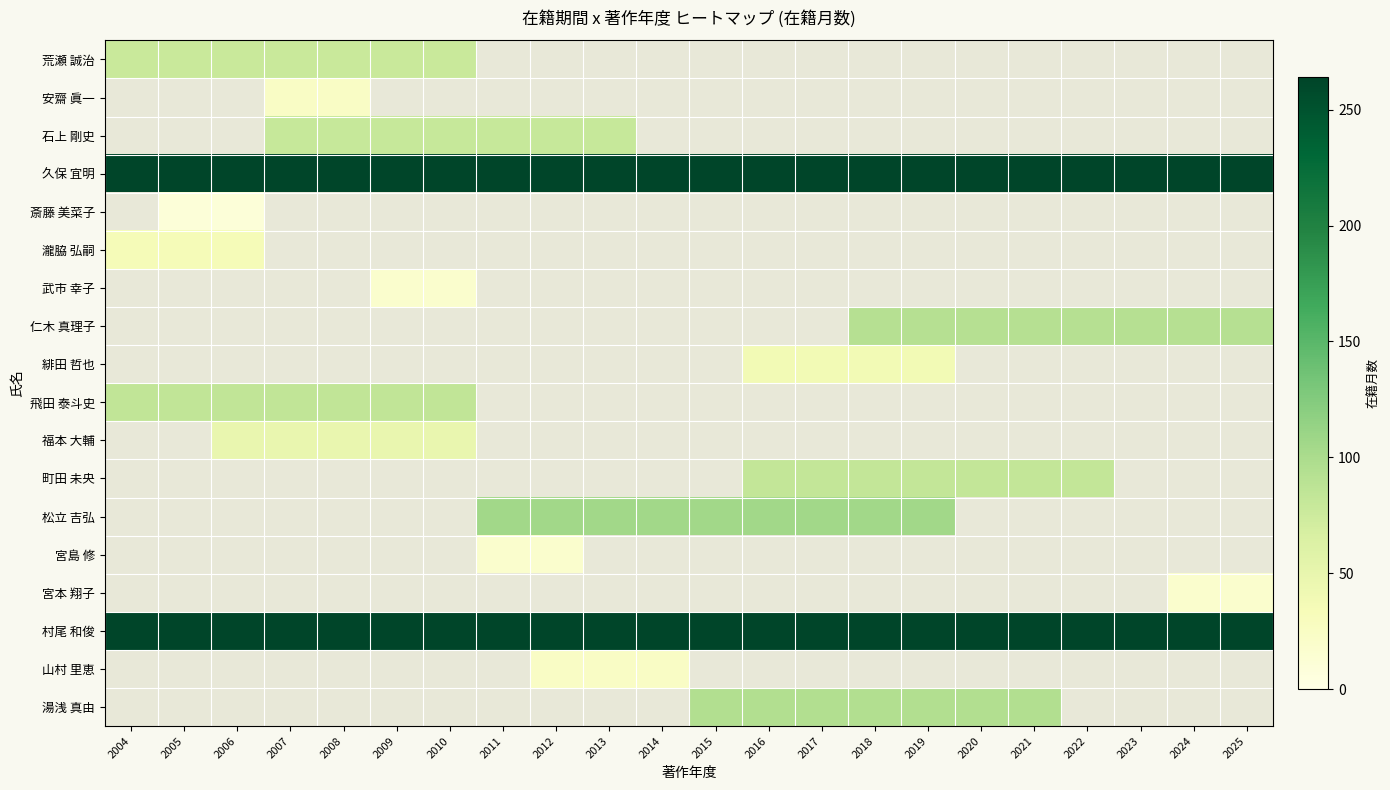

What is the sum of all 村尾 和俊 values?

5808.0